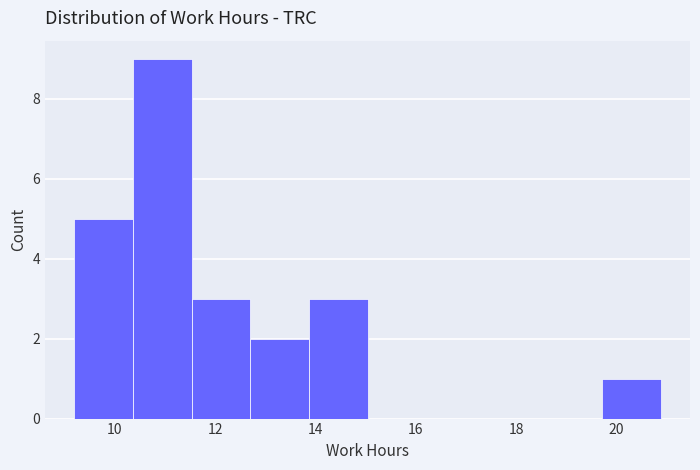

Reading left to right, transcribe this chart: for each bar, give the range it covers on the x-axis and its height. Neither the bar edges nor the heights are printed on the chart, so give them approximately, as read against the axes.

9.2 to 10.4: 5
10.4 to 11.6: 9
11.6 to 12.8: 3
12.8 to 13.8: 2
13.8 to 15.0: 3
15.0 to 16.2: 0
16.2 to 17.4: 0
17.4 to 18.6: 0
18.6 to 19.8: 0
19.8 to 20.8: 1